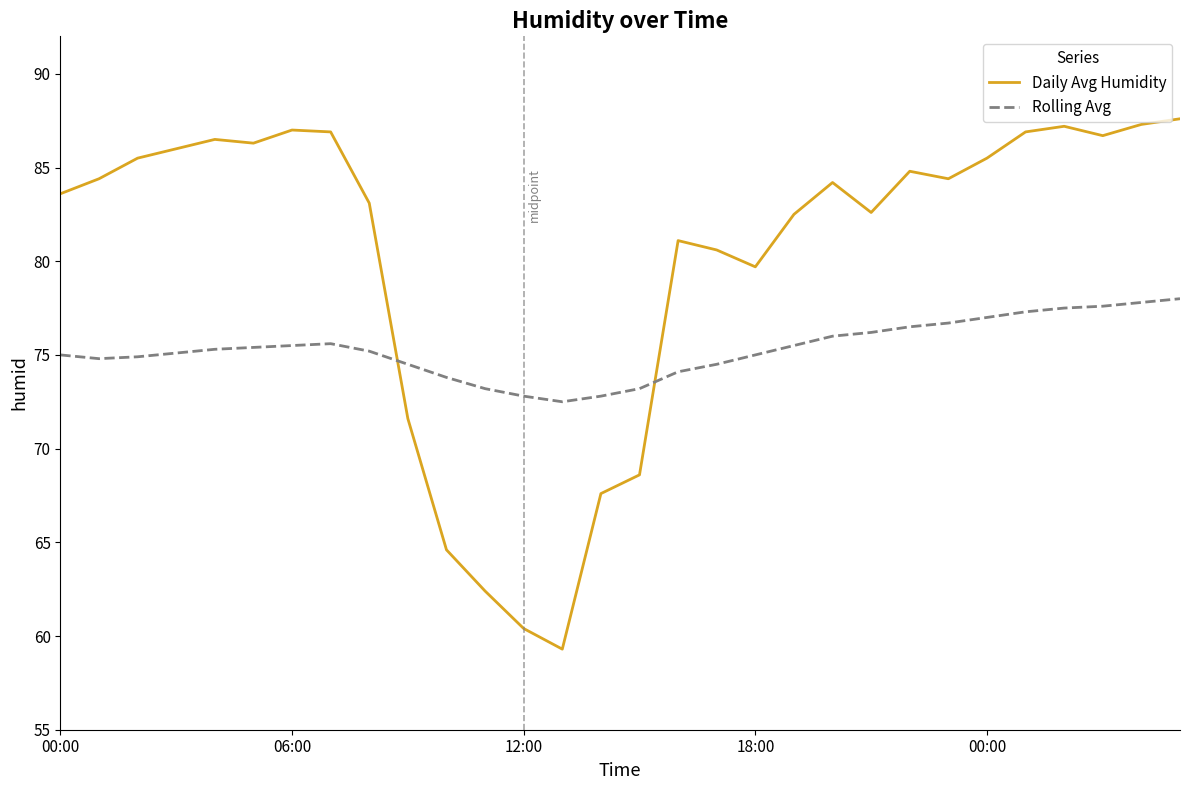

Which series has the largest total across all categories?

Daily Avg Humidity